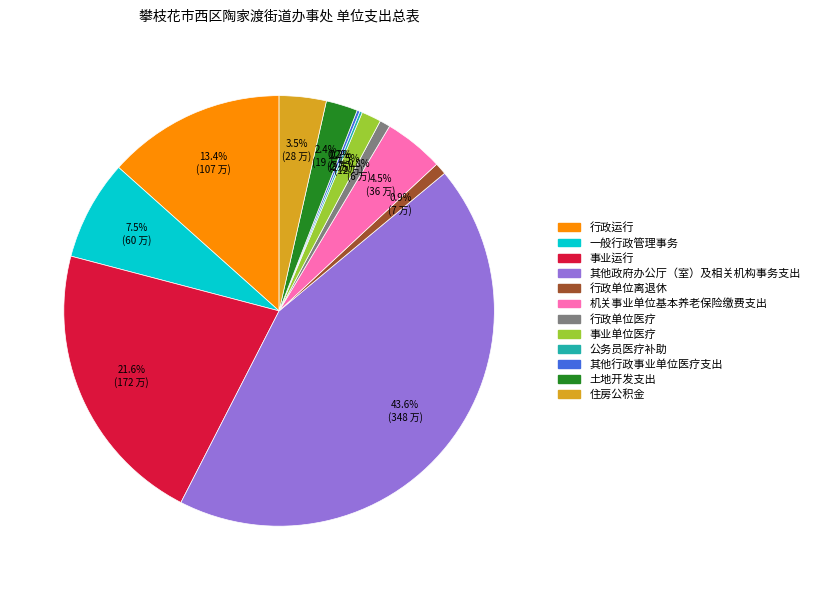

Approximately how many times larger is the value at 一般行政管理事务 compared to 住房公积金?

2.1